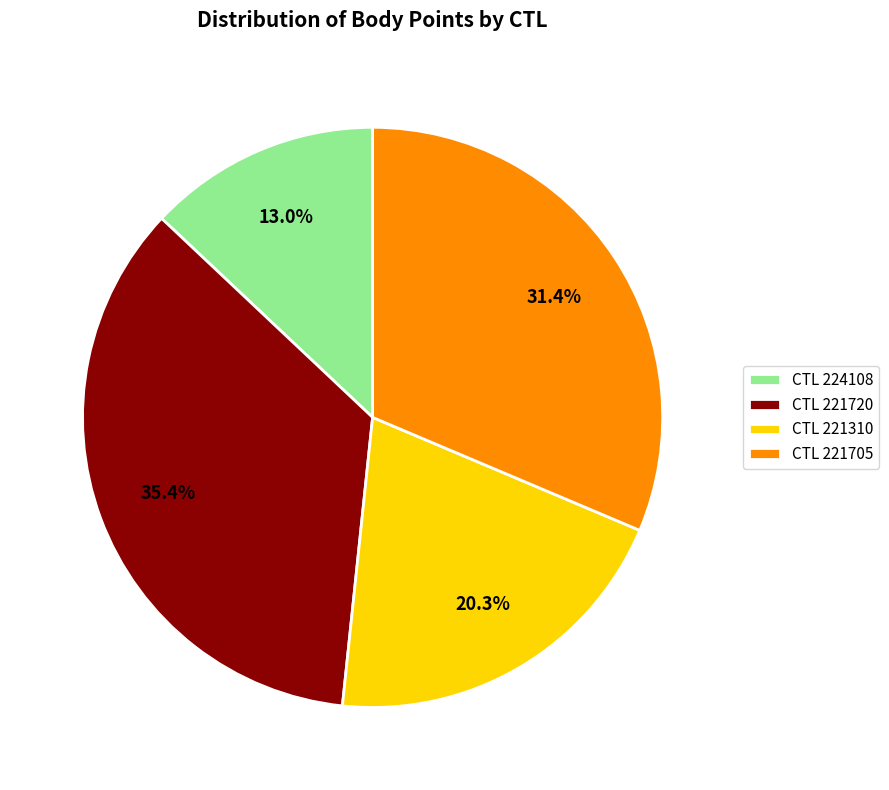

Between CTL 221705 and CTL 221310, which is larger?

CTL 221705